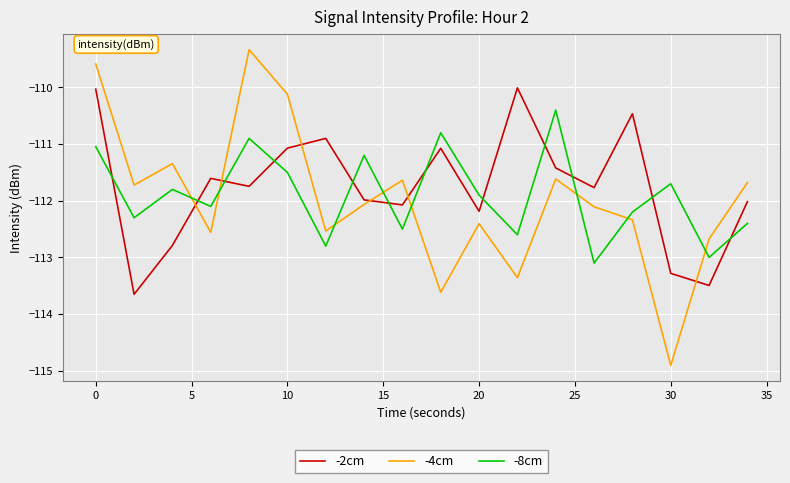

How many intersections are there between -8cm and -4cm?

8